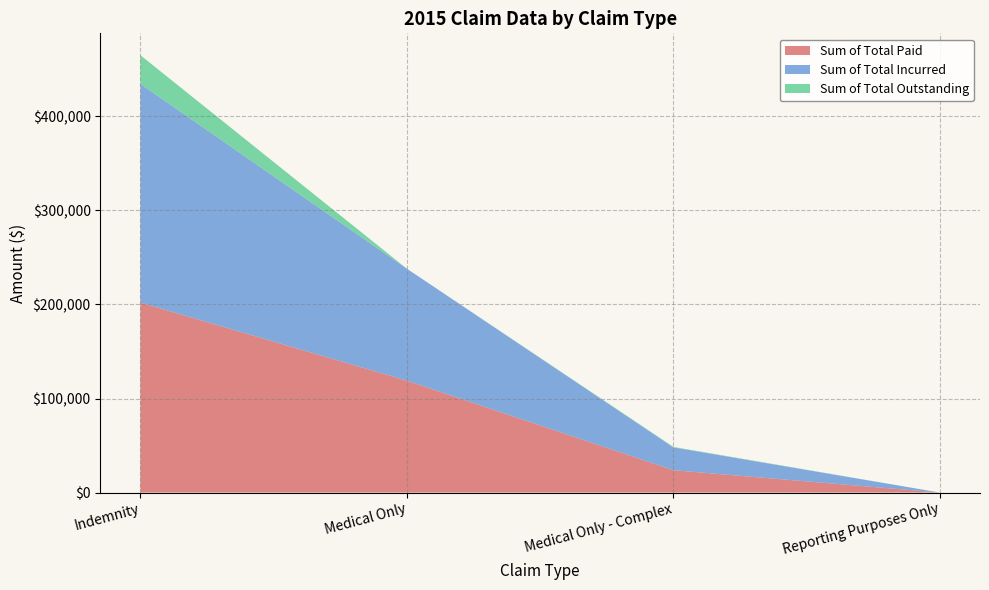

Reading left to right, list all the values displayed in this chart.

Sum of Total Paid: 202037.8	119010.1	23757.9	0.0
Sum of Total Incurred: 232550.1	119010.1	24256.5	0.0
Sum of Total Outstanding: 30512.2	0.0	498.6	0.0